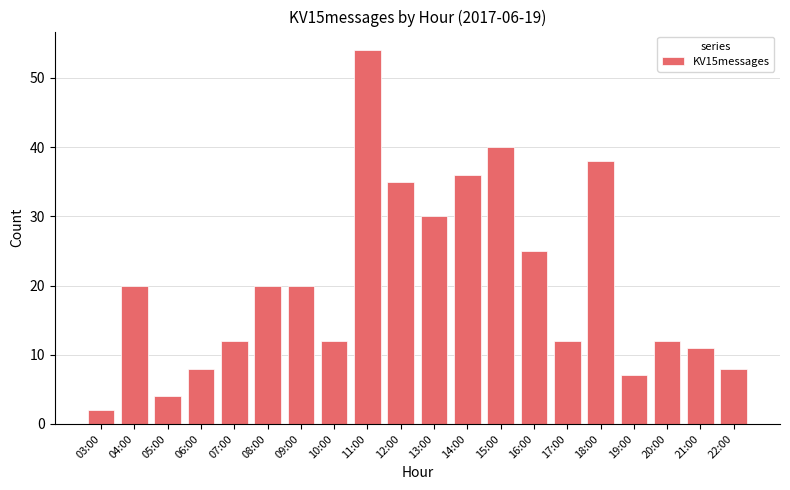

What is the change in value from 04:00 to 20:00?

-8